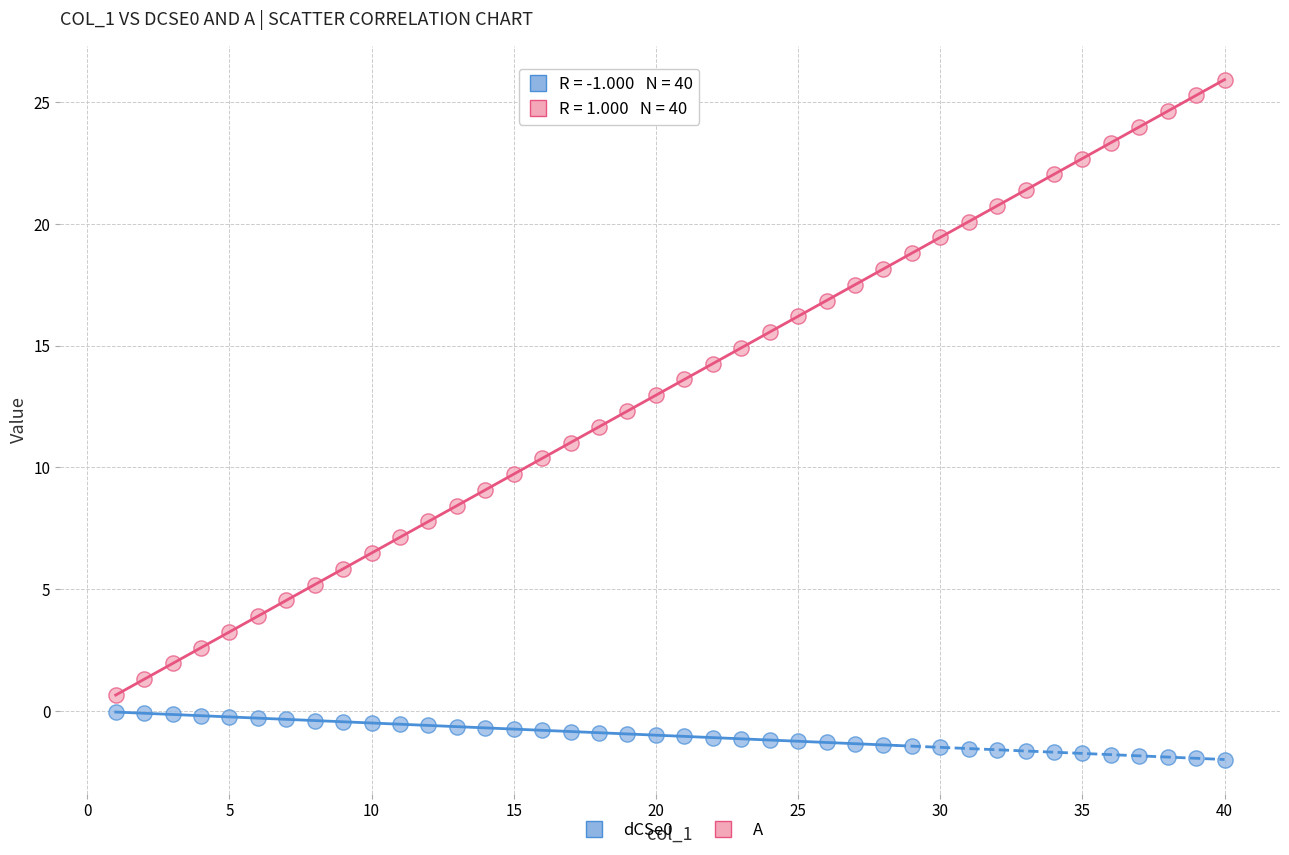

Which series has the largest Y range (max minus min)?

A